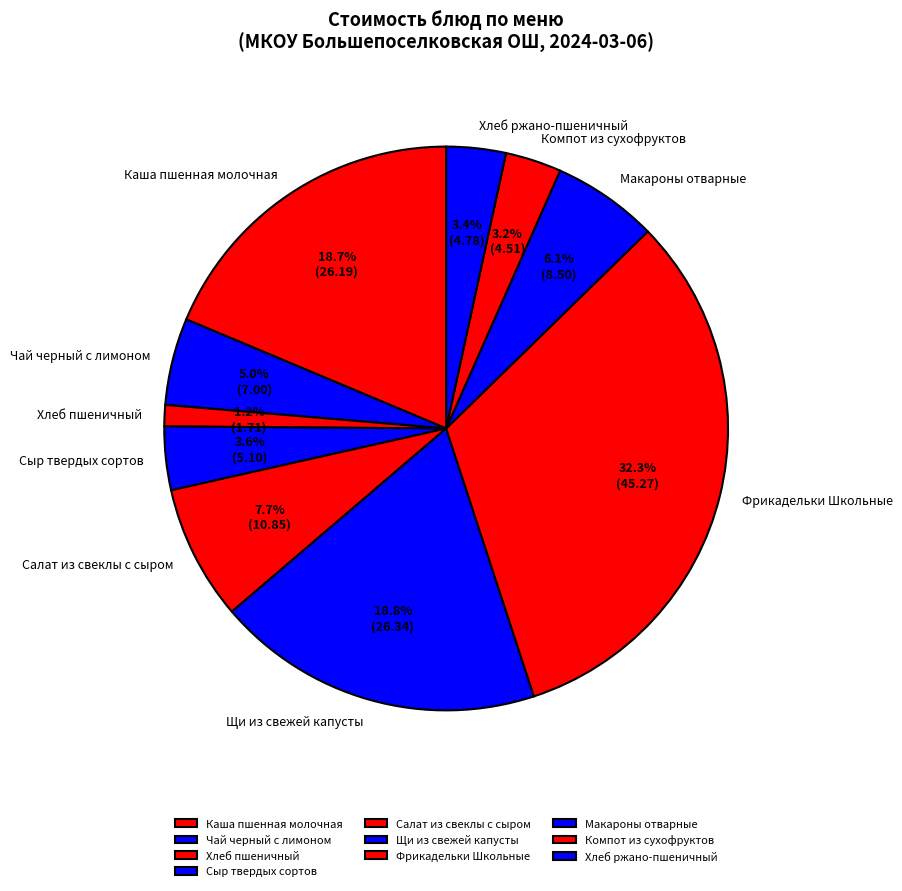

Does Компот из сухофруктов represent more than half of the total?

No